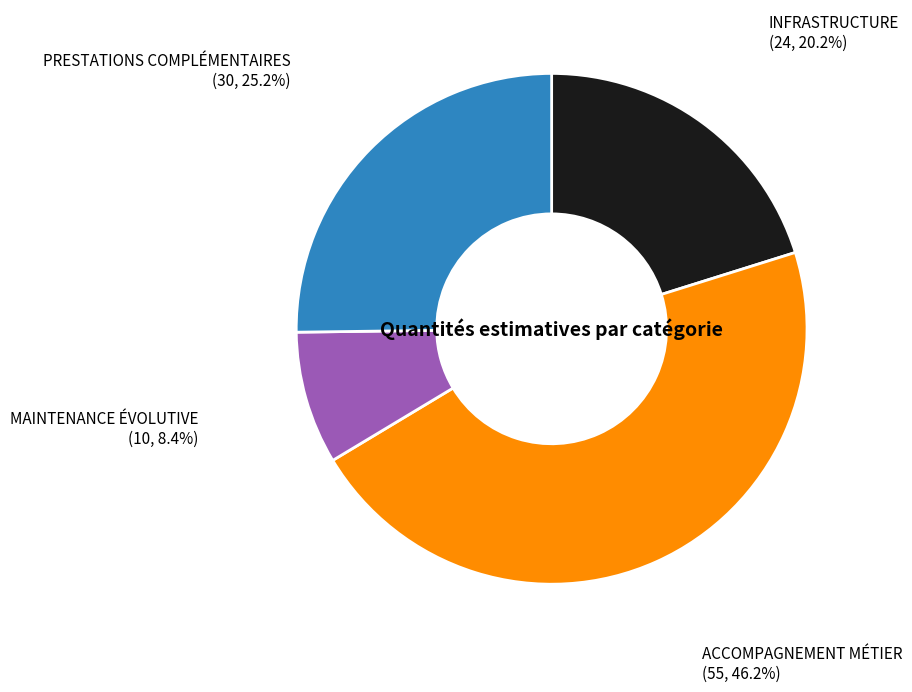

Is there a majority slice in this chart?

No